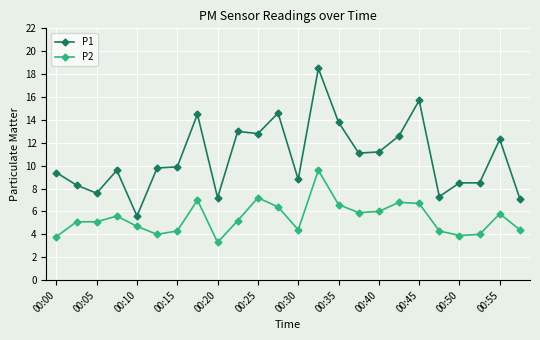

How many lines are shown in the chart?

2